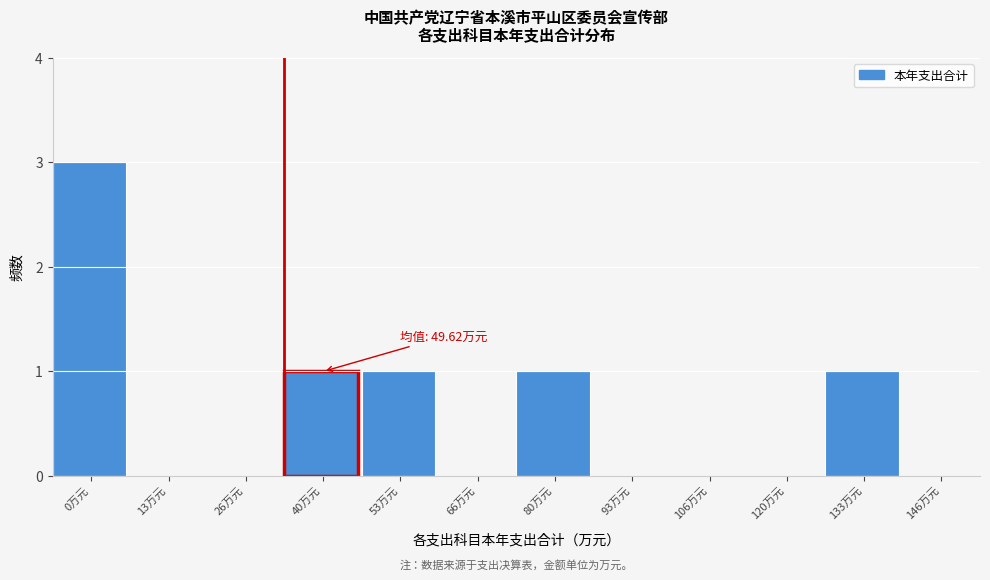

Reading left to right, list all the values displayed in this chart.

0万元=3	13万元=0	26万元=0	40万元=1	53万元=1	66万元=0	80万元=1	93万元=0	106万元=0	120万元=0	133万元=1	146万元=0